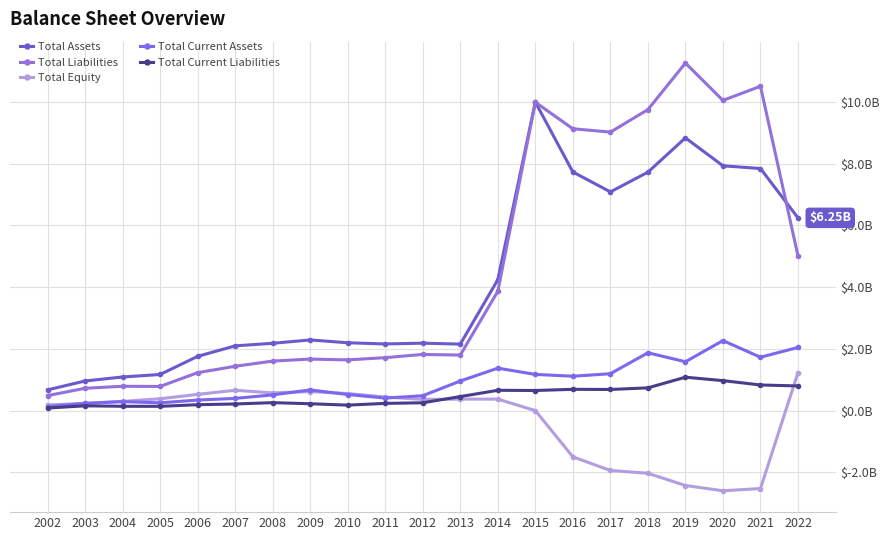

Does the chart have visible grid lines?

Yes